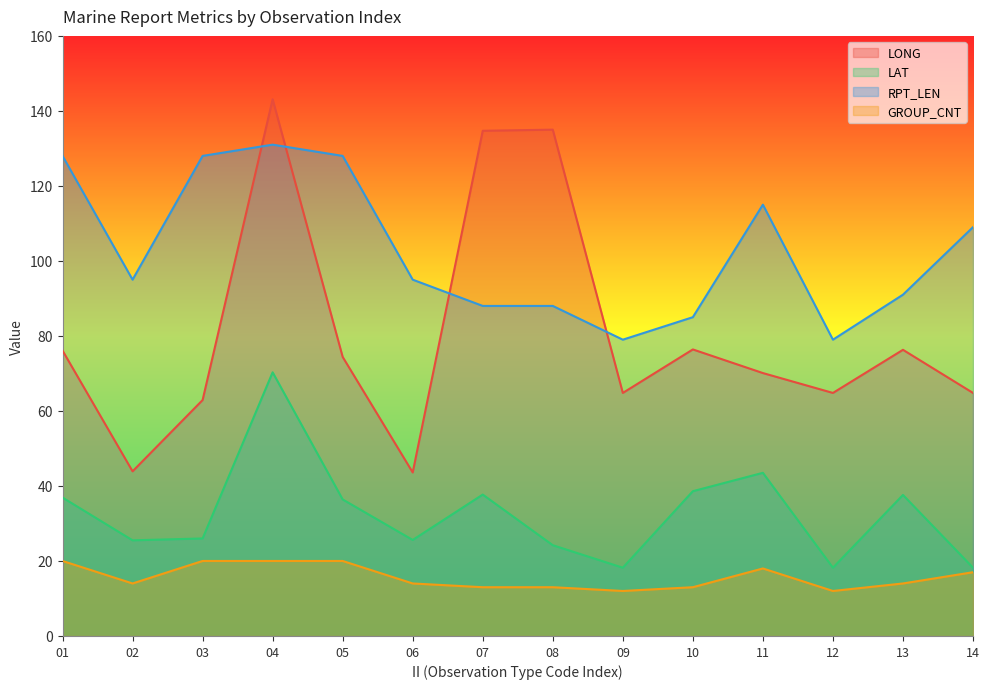

List the labels in order of LONG value, smallest first.

06, 02, 03, 09, 12, 14, 11, 05, 01, 13, 10, 07, 08, 04